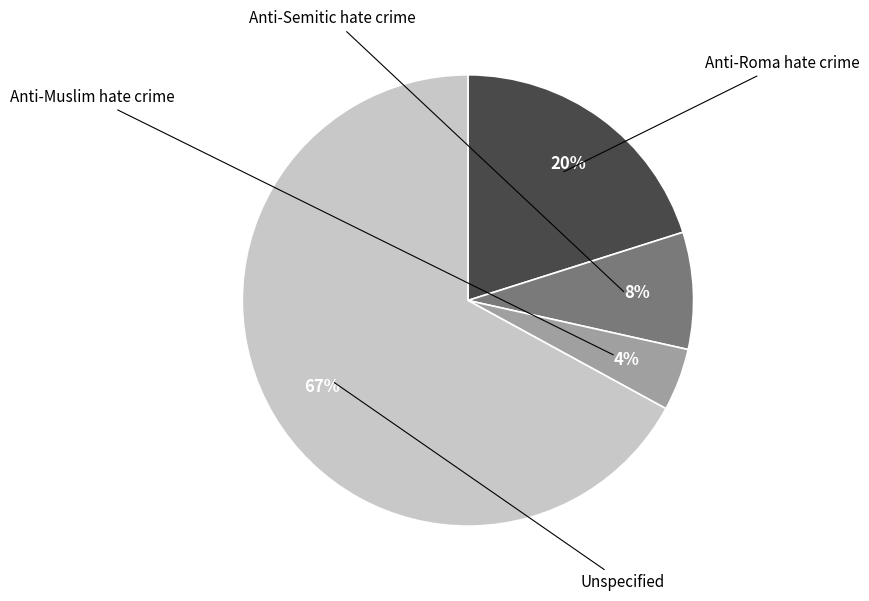

True or false: Anti-Roma hate crime accounts for 20% of the total.

True